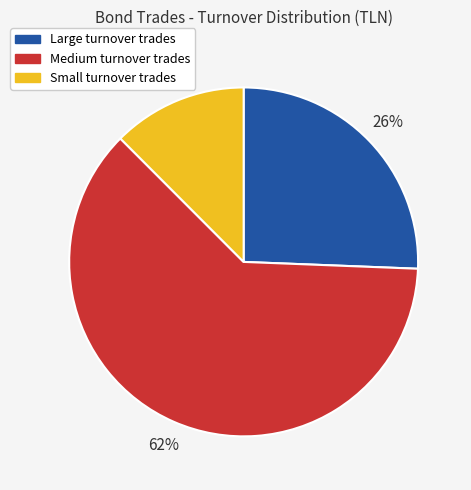

Does any single category account for the majority?

Yes